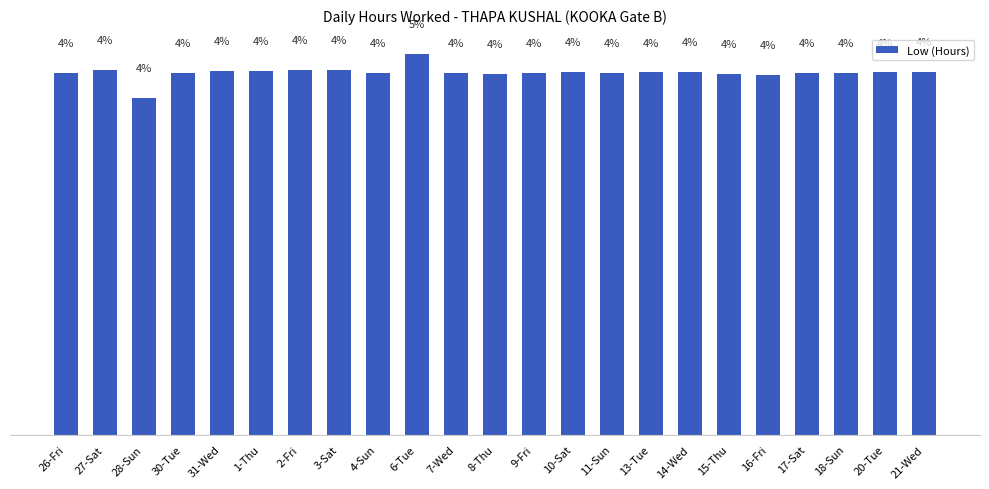

What is the label of the 1st bar from the right?

21-Wed